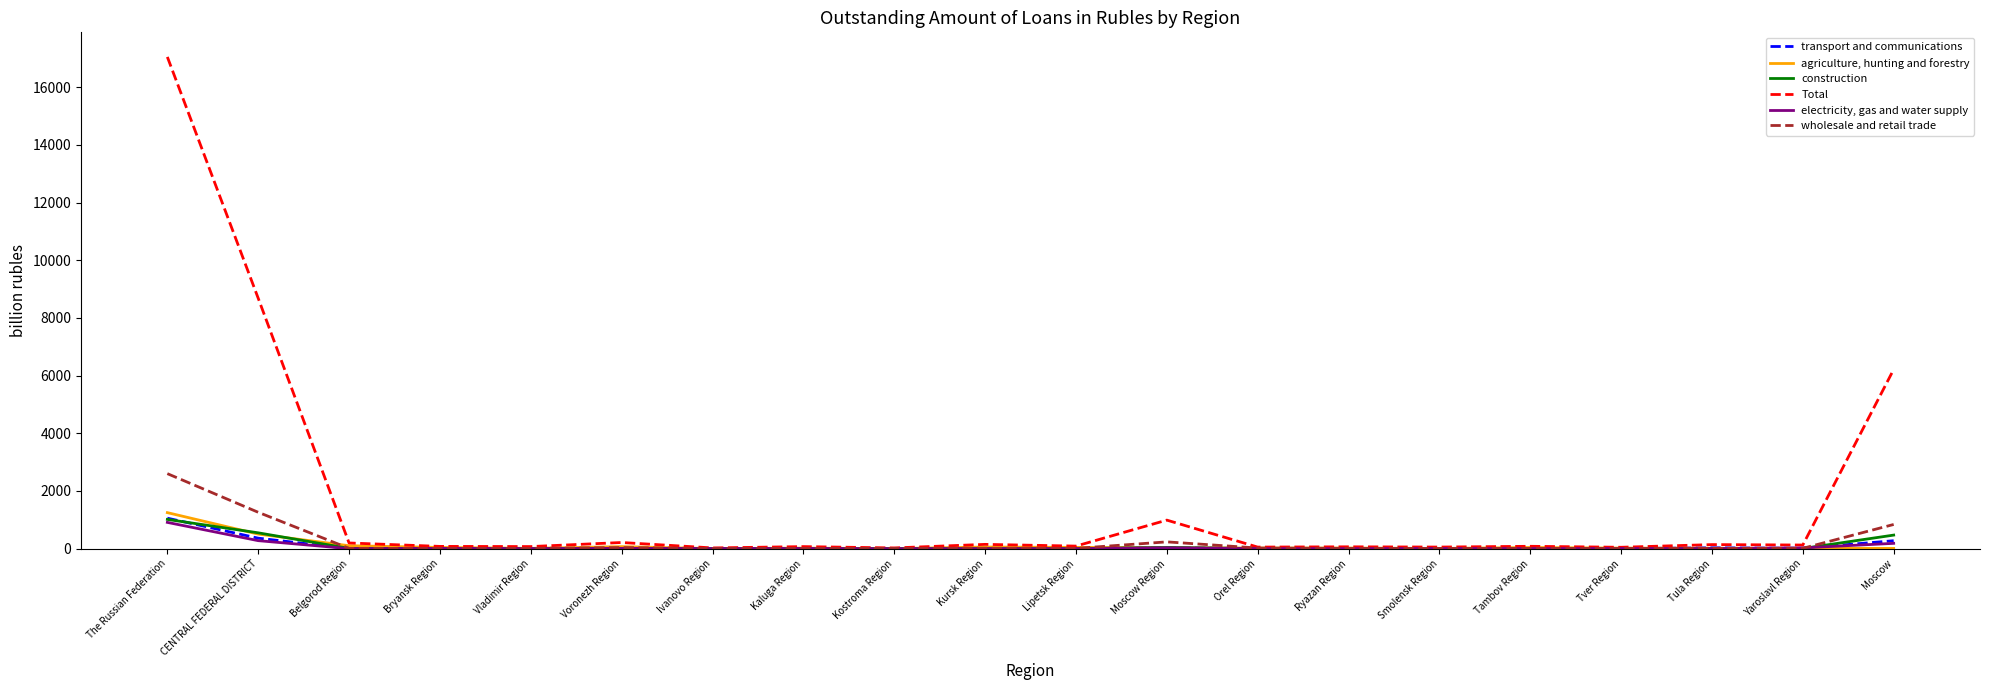

What is the sum of all construction values?

2110.2